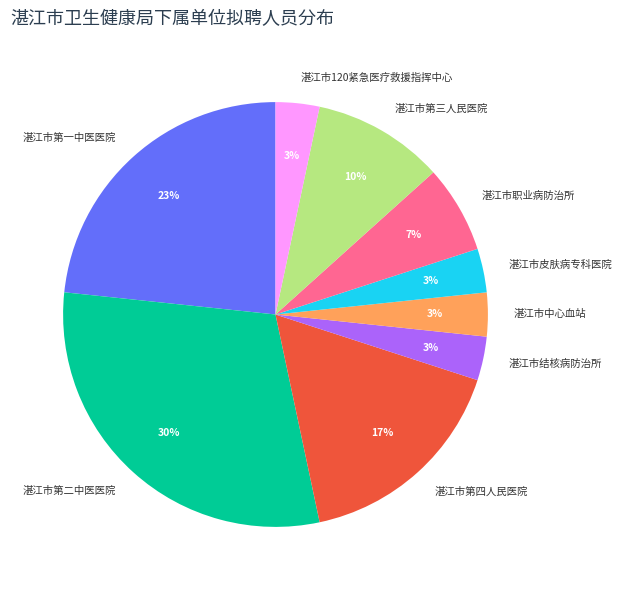

Which slice is the largest?

湛江市第二中医医院